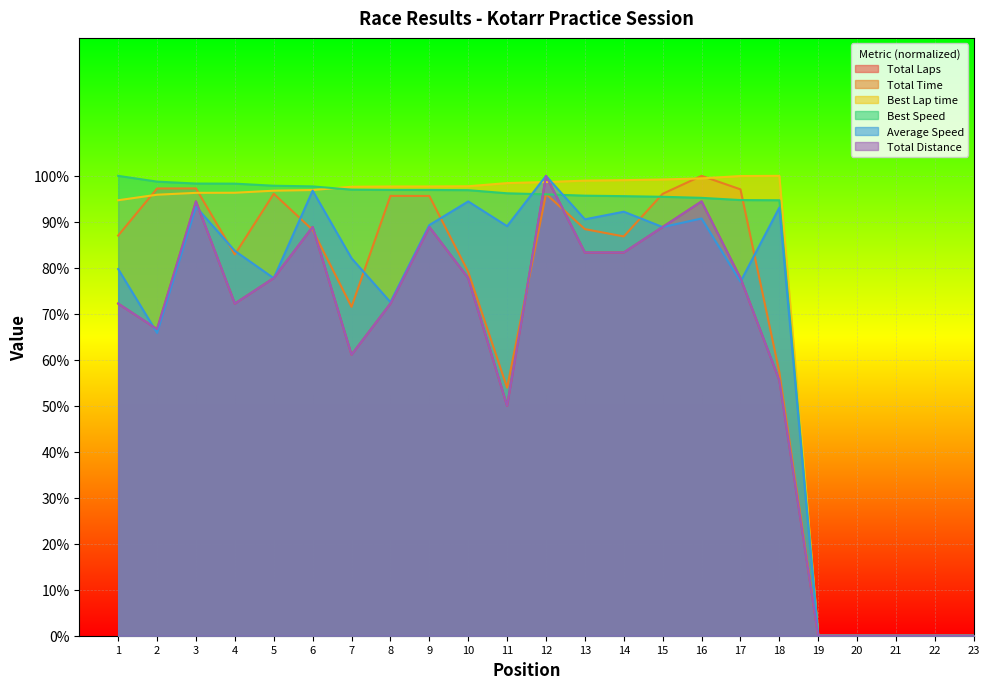

What is the average value of the Best Speed series?

75.7